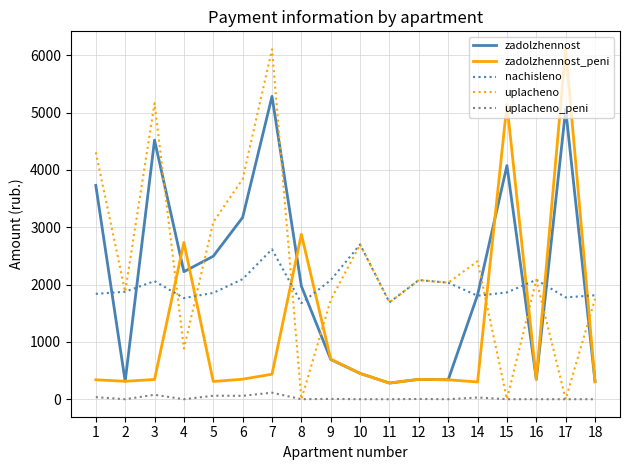

At how many categories does at least one series exceed 3769?

6